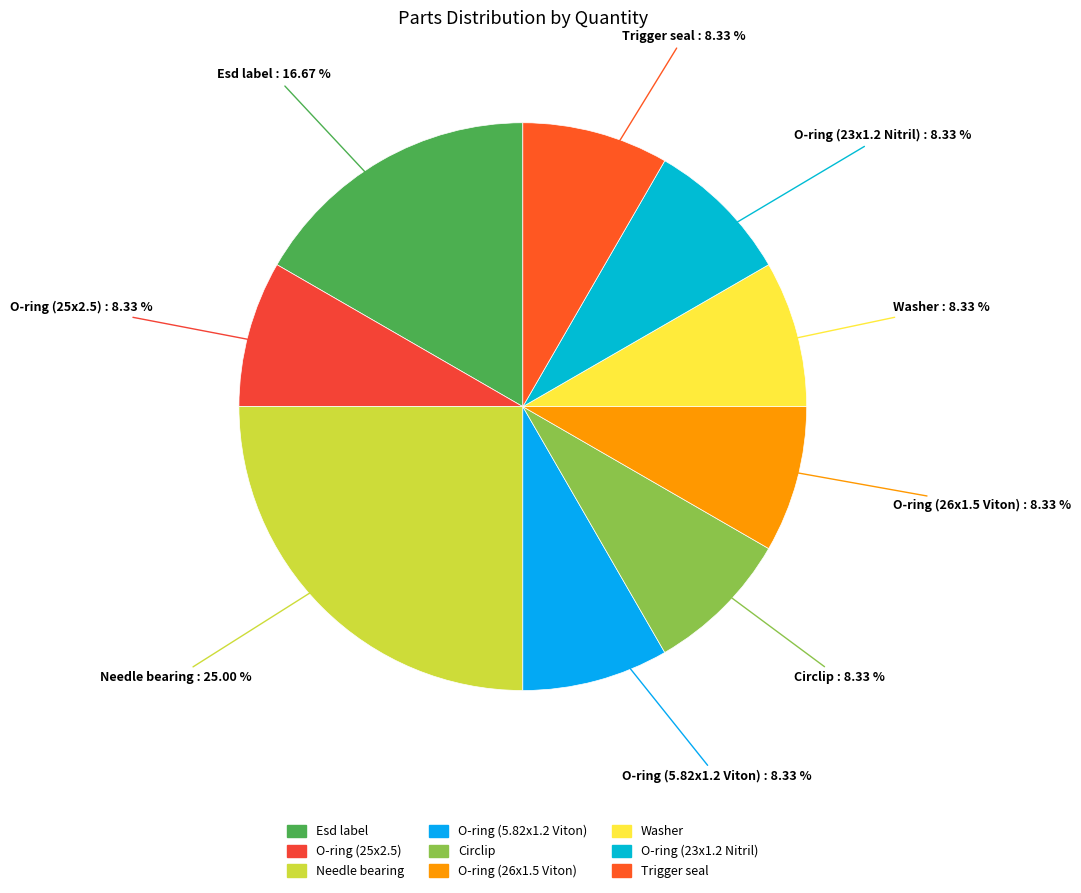

How many slices are in this pie chart?

9